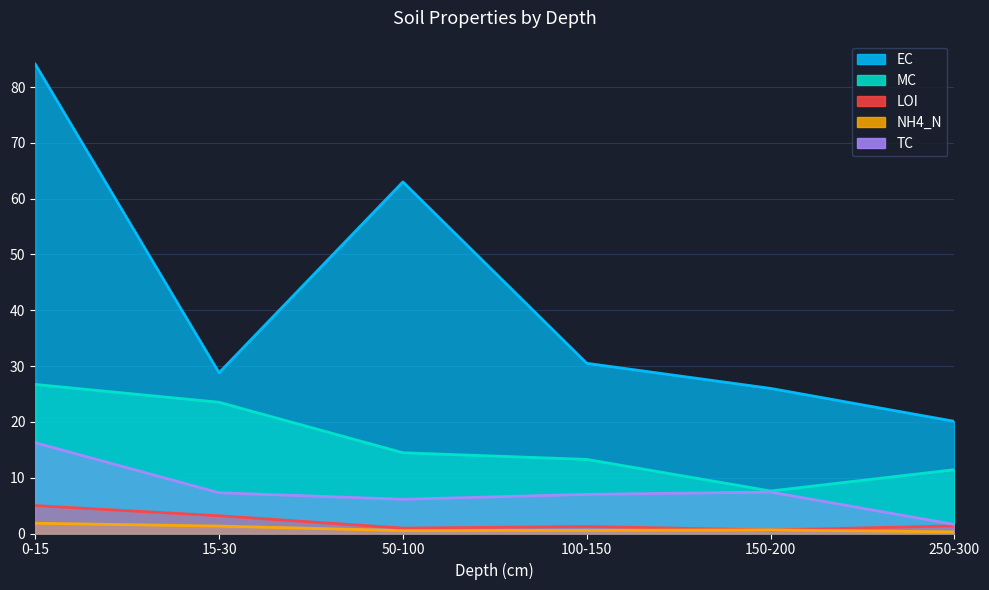

True or false: EC has a value of 12.6 at 250-300.

False